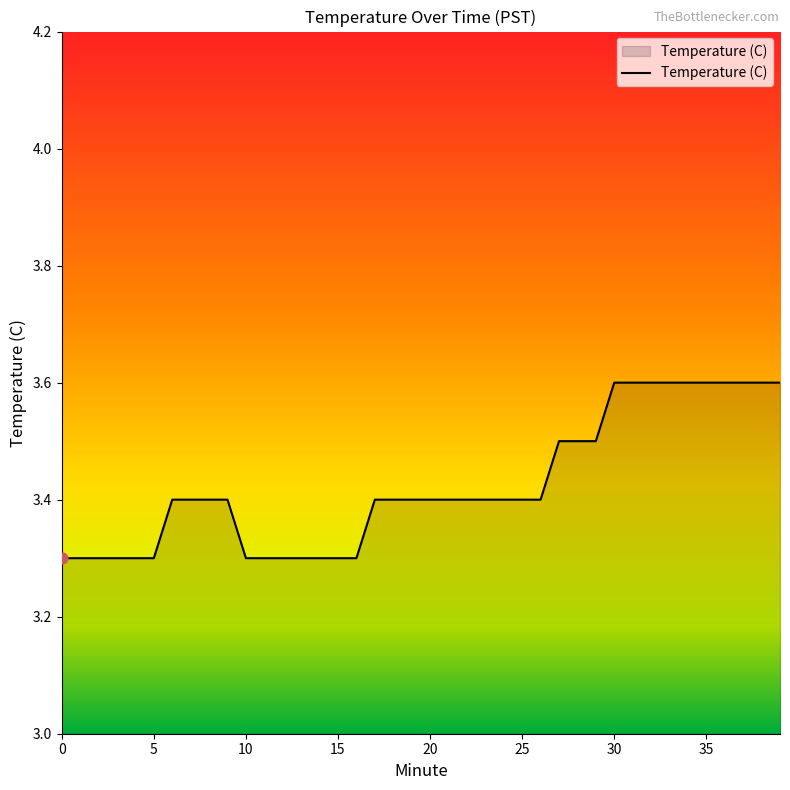

What is the difference between the maximum and minimum values?

0.3